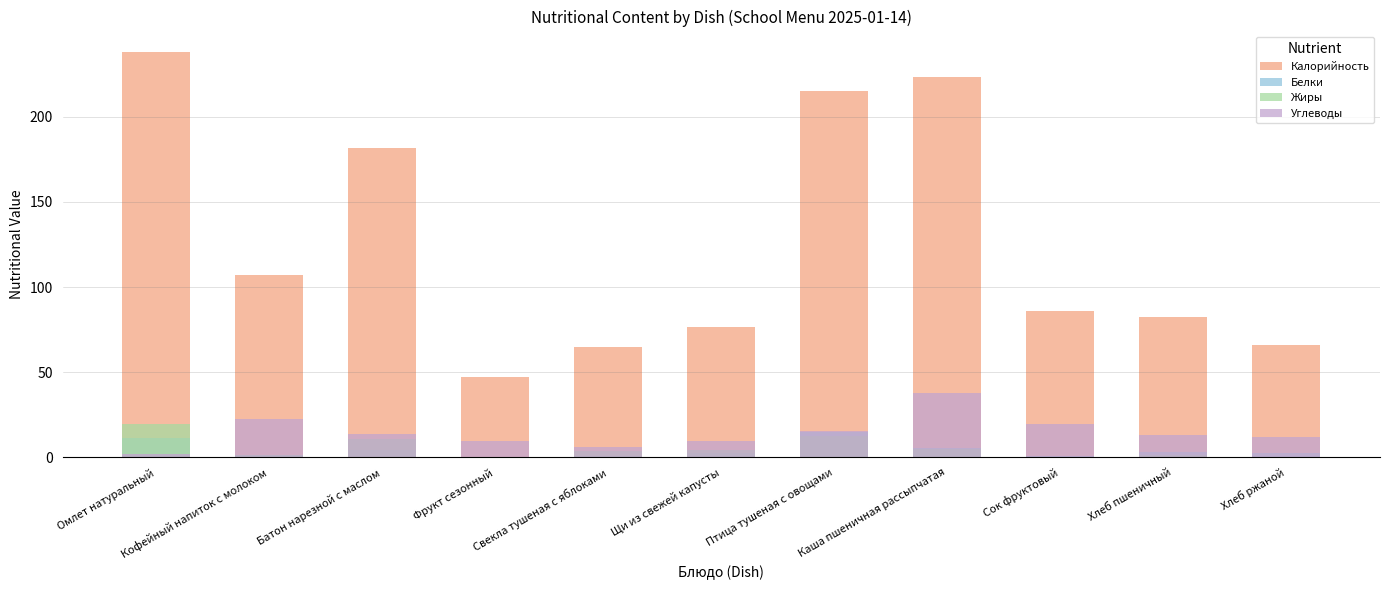

Reading left to right, transcribe all the data shown in this chart.

Калорийность: 238.0	107.0	181.7	47.0	64.6	76.8	215.0	223.0	86.0	82.2	66.0
Белки: 11.3	1.5	4.3	0.4	0.8	2.5	15.2	5.6	1.0	3.2	2.4
Жиры: 19.5	1.3	10.8	0.4	4.1	4.5	12.7	4.9	0.2	1.4	0.5
Углеводы: 2.3	22.4	13.9	9.8	6.1	9.4	15.3	37.8	19.8	13.1	12.0